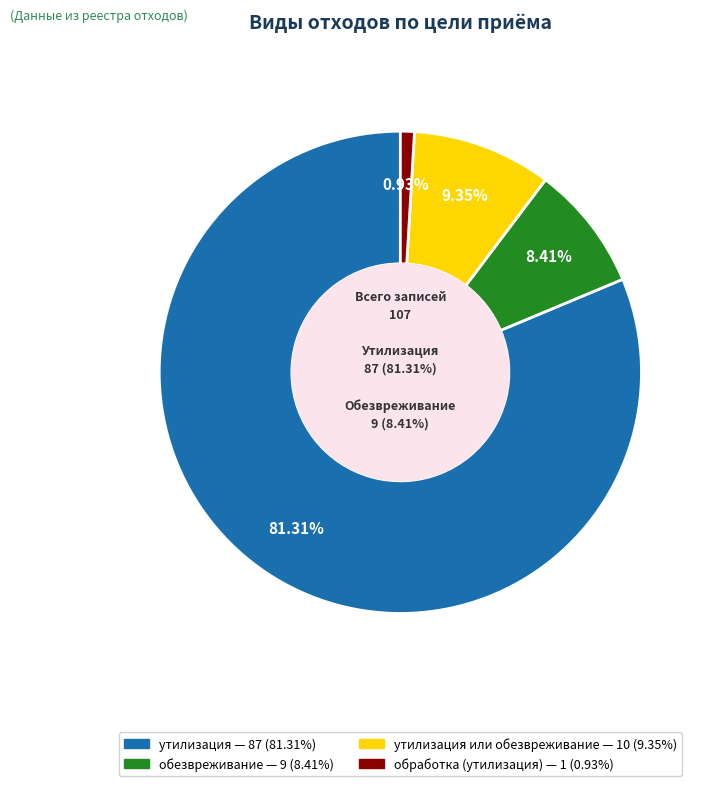

How many slices are in this pie chart?

4